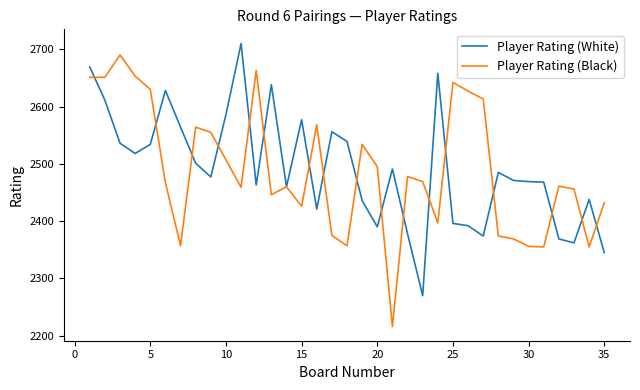

Which series has the largest range (max minus min)?

Player Rating (Black)